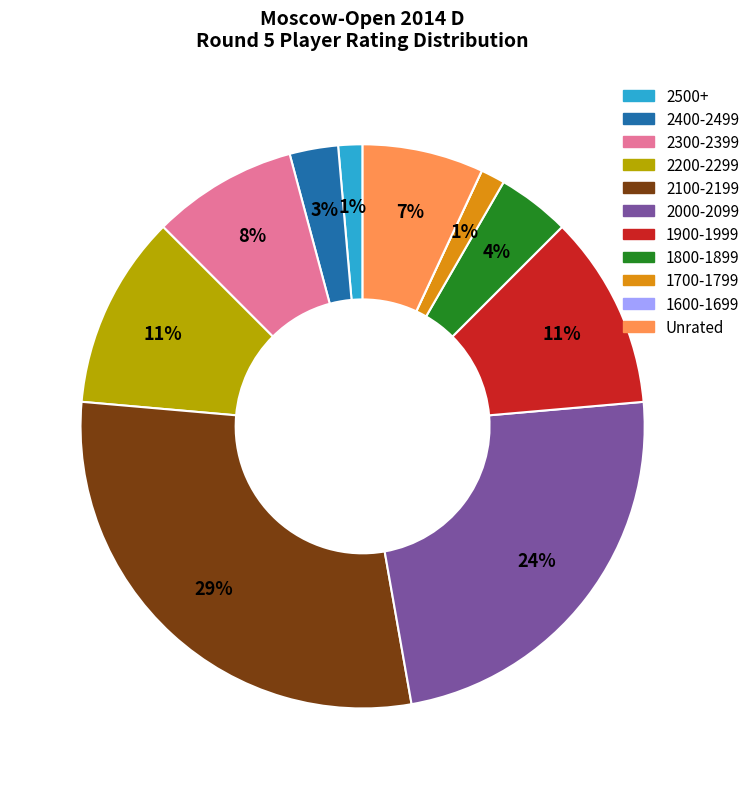

Between 2500+ and Unrated, which is larger?

Unrated